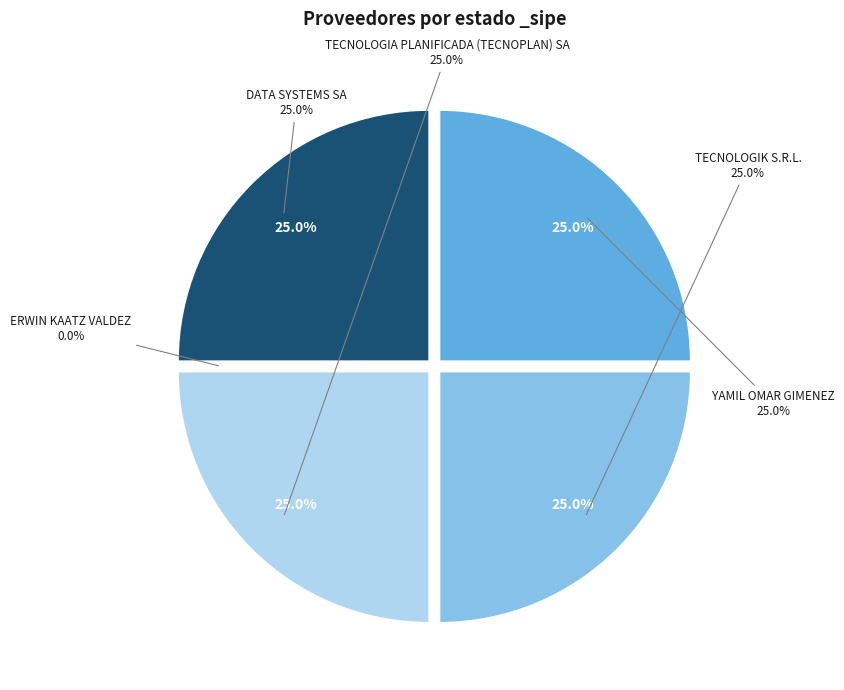

The TECNOLOGIK S.R.L. slice represents 30% of the pie. True or false?

False